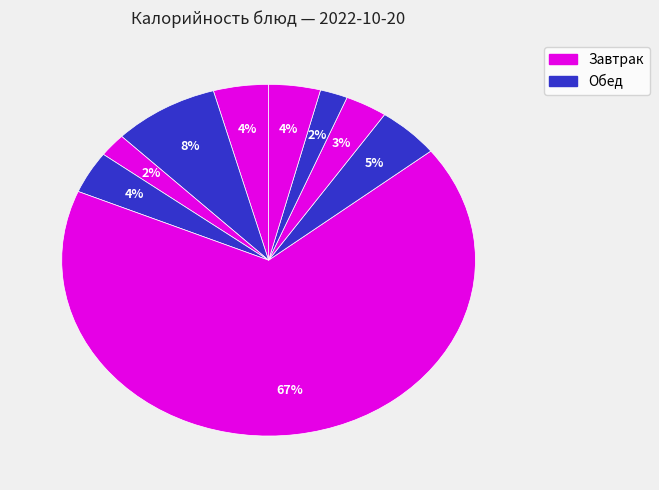

Count the number of slices in the pie.

9